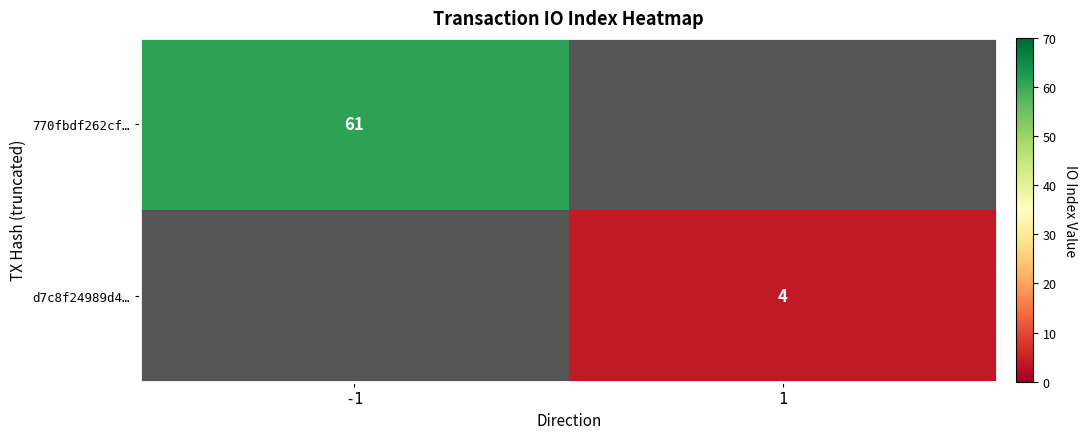

What is the minimum value shown in the chart?

4.0